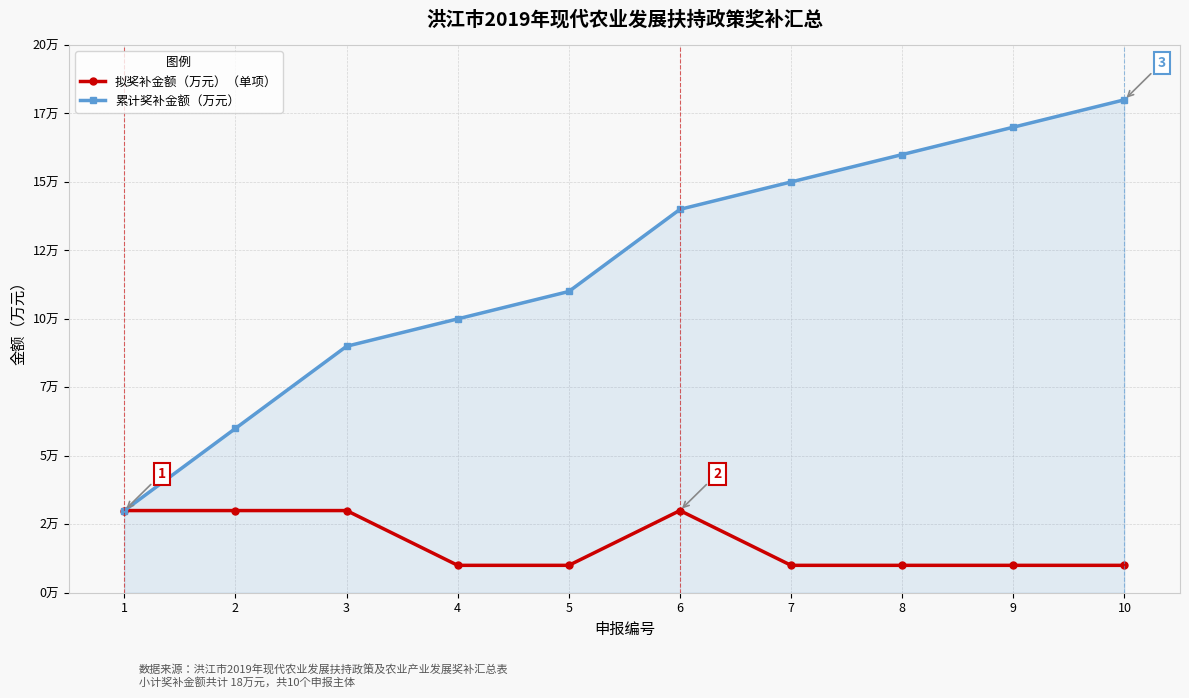

What is the value of the 拟奖补金额（万元）（单项） point at the 6th from the left?

3